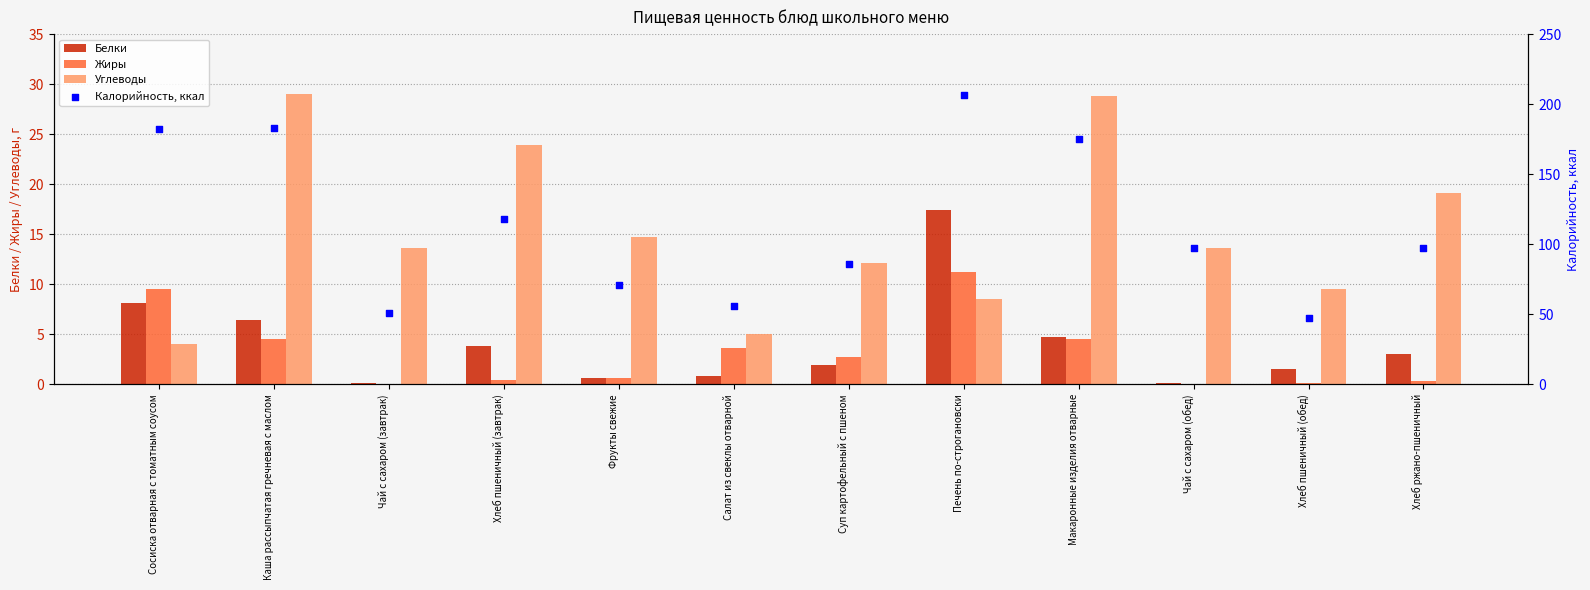

What are all the series names shown in the legend?

Белки, Жиры, Углеводы, Калорийность, ккал